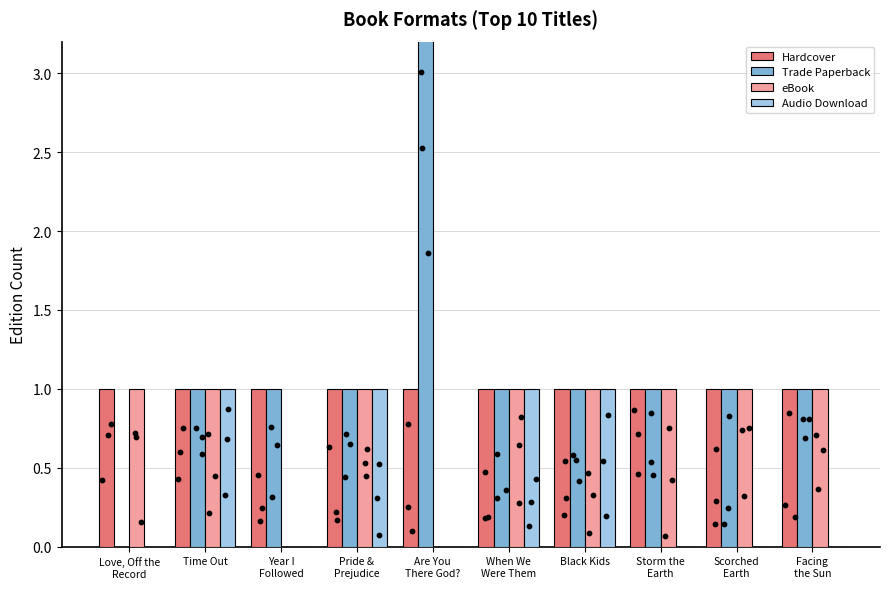

Which series has the largest total across all categories?

Trade Paperback